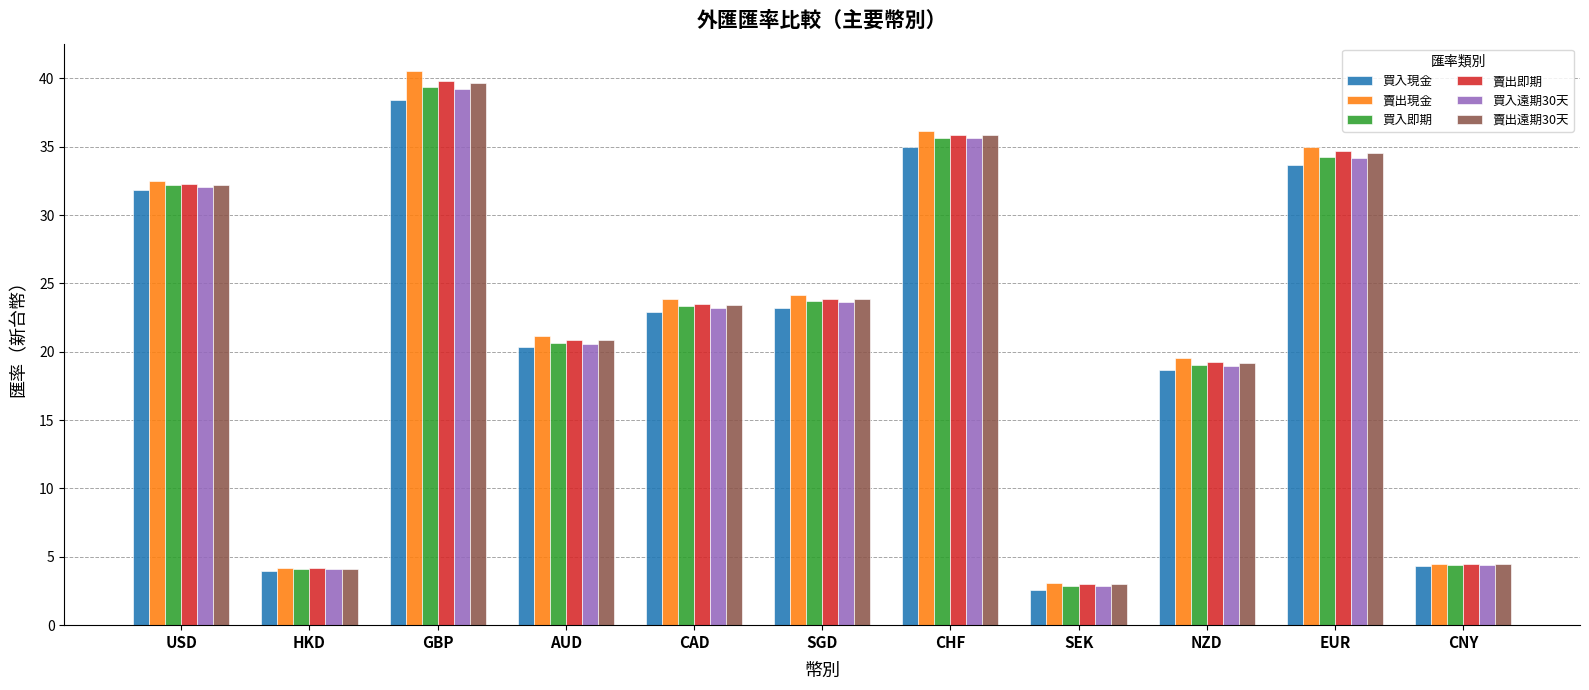

At how many categories does at least one series exceed 26?

4